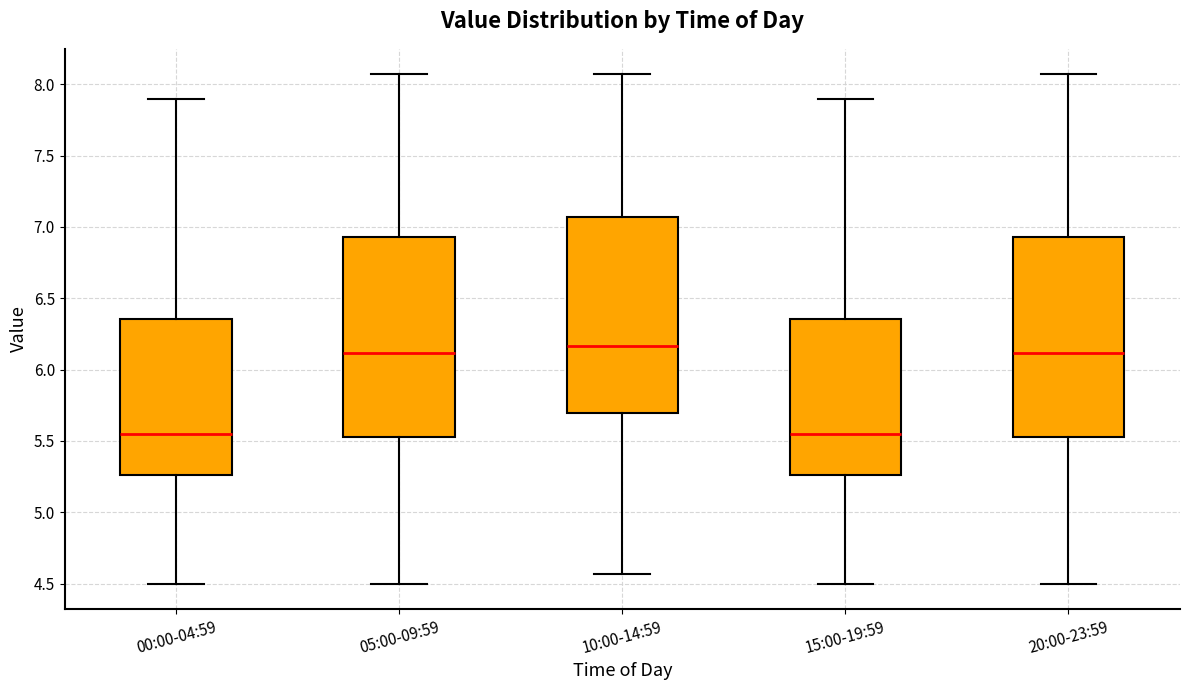

Reading left to right, read every box against the y-axis: the position of its median line, the range the box covers, and the ends of its whiskers. The values are not printed on the chart, so give them approximately, as read against the axis.

00:00-04:59: median 5.55, box 5.25 to 6.35, whiskers 4.50 to 7.90
05:00-09:59: median 6.10, box 5.55 to 6.95, whiskers 4.50 to 8.05
10:00-14:59: median 6.15, box 5.70 to 7.05, whiskers 4.55 to 8.05
15:00-19:59: median 5.55, box 5.25 to 6.35, whiskers 4.50 to 7.90
20:00-23:59: median 6.10, box 5.55 to 6.95, whiskers 4.50 to 8.05